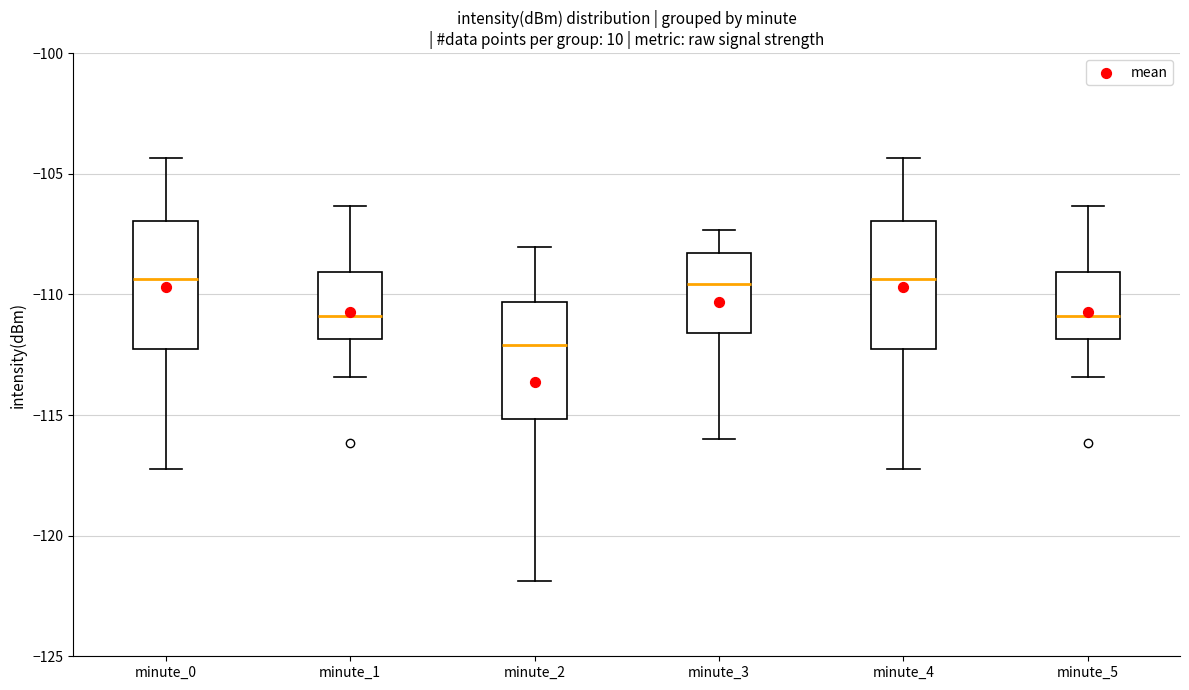

Where does the upper whisker of the box for minute_5 end on the y-axis? The values are not printed on the chart, so give them approximately, as read against the axis.

-106.5